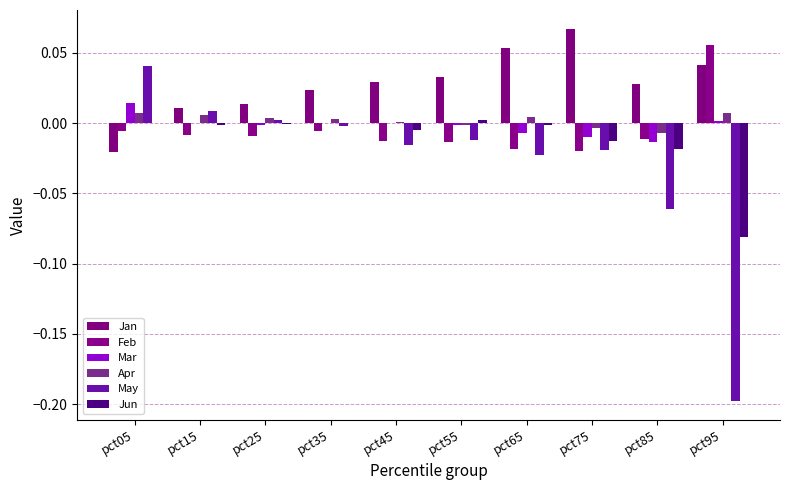

True or false: Apr has a value of 0.0 at pct15.

False